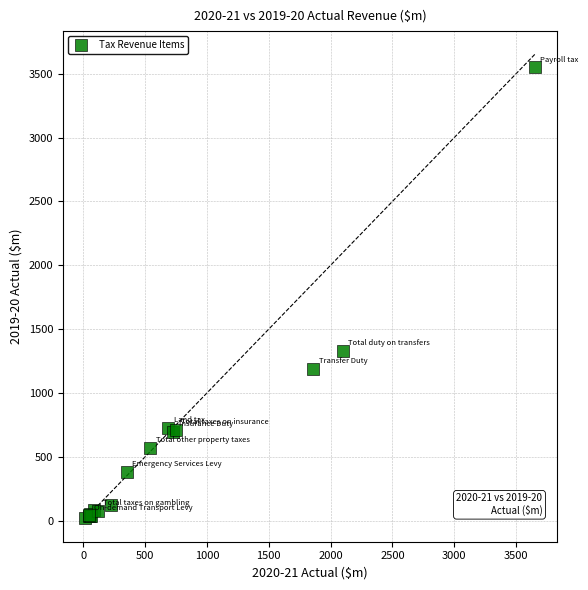

What Y value in the scatter plot is closest to 1784?

1329.5